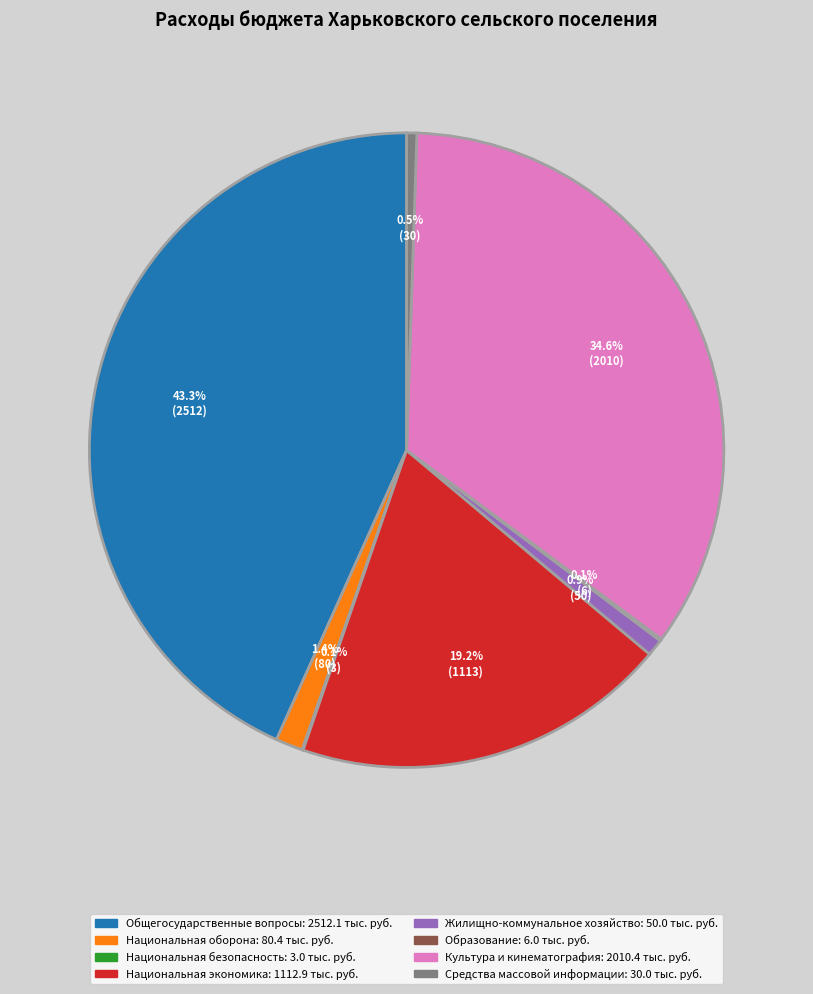

What percentage is NOT represented by Общегосударственные вопросы?

56.7%